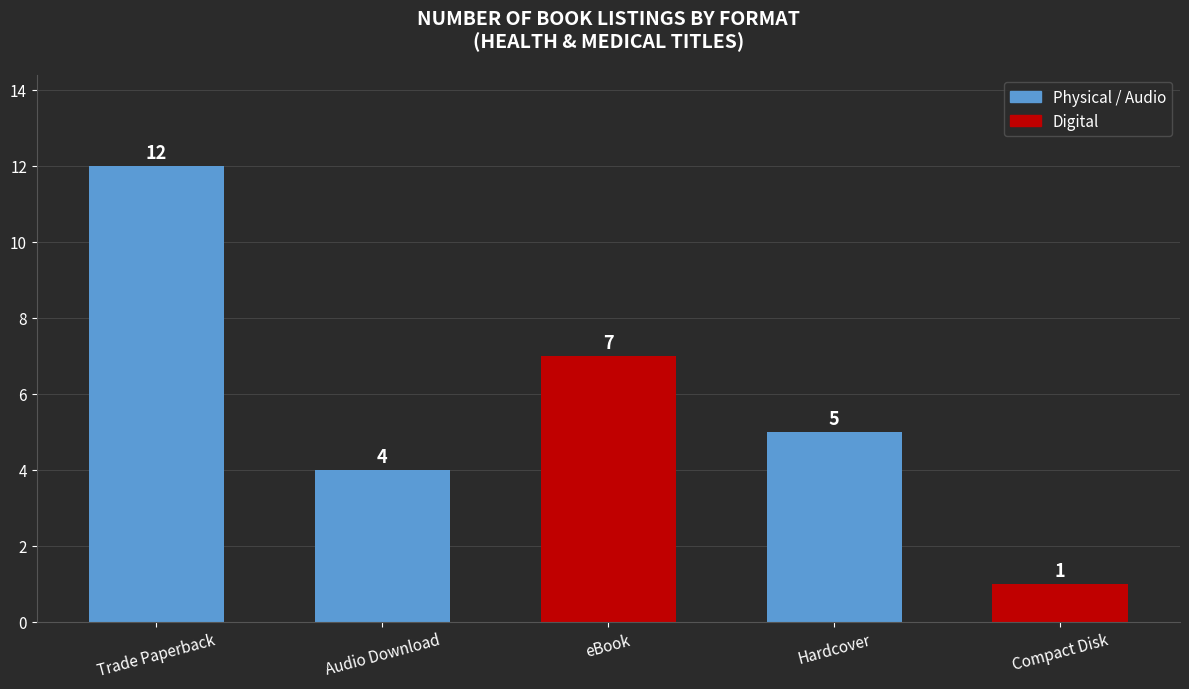

List the labels in order of value, smallest first.

Compact Disk, Audio Download, Hardcover, eBook, Trade Paperback